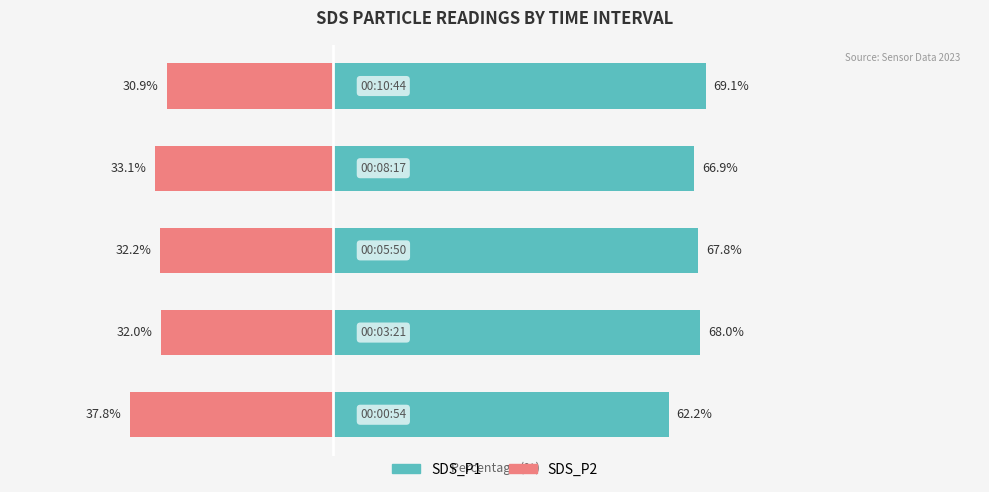

Which series has the largest total across all categories?

SDS_P1